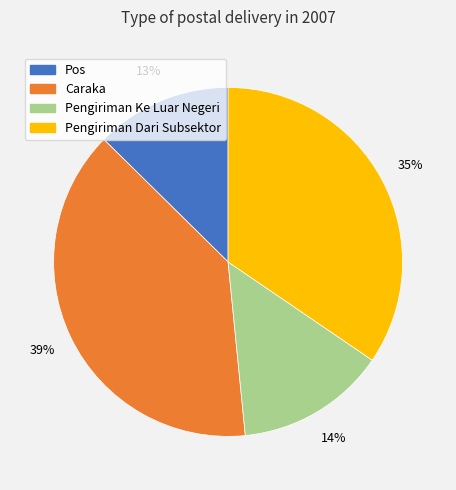

To the nearest percent, what percentage of the pie is Pos?

13%